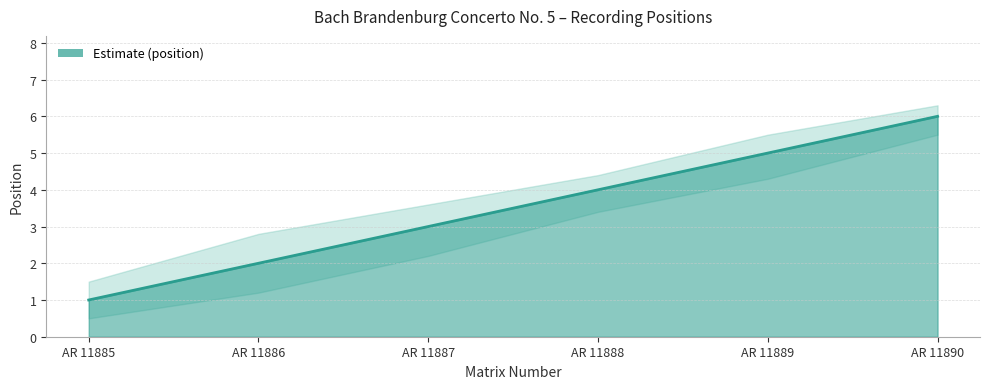

Reading left to right, list all the values displayed in this chart.

position: 1.0	2.0	3.0	4.0	5.0	6.0
position_upper: 1.5	2.8	3.6	4.4	5.5	6.3
position_lower: 0.5	1.2	2.2	3.4	4.3	5.5